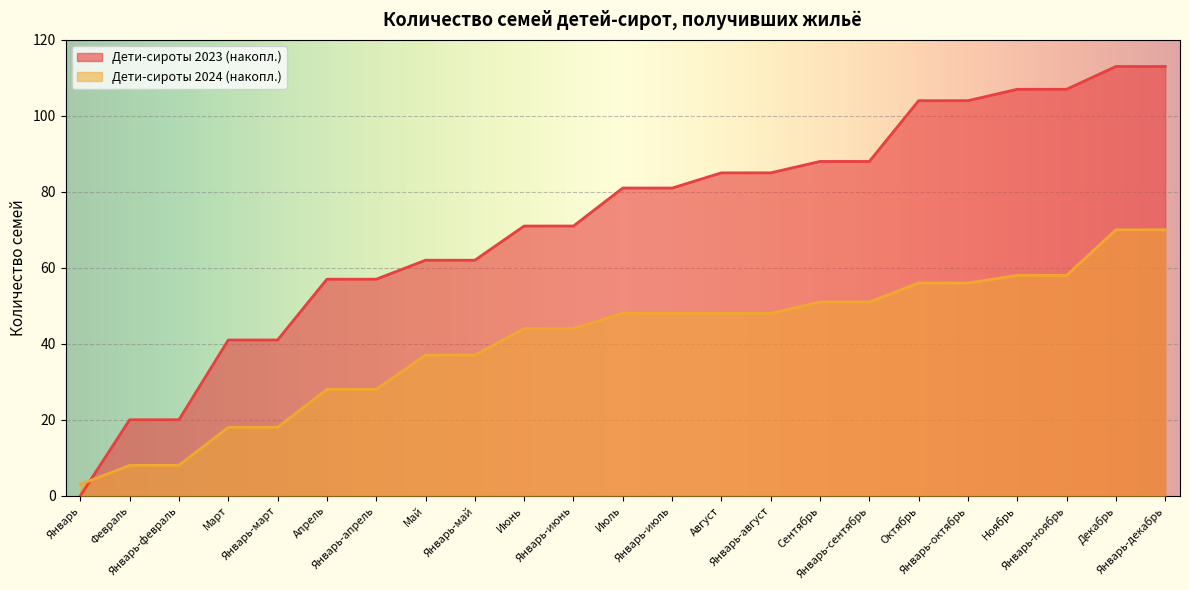

What are all the series names shown in the legend?

Дети-сироты 2023 (накопл.), Дети-сироты 2024 (накопл.)